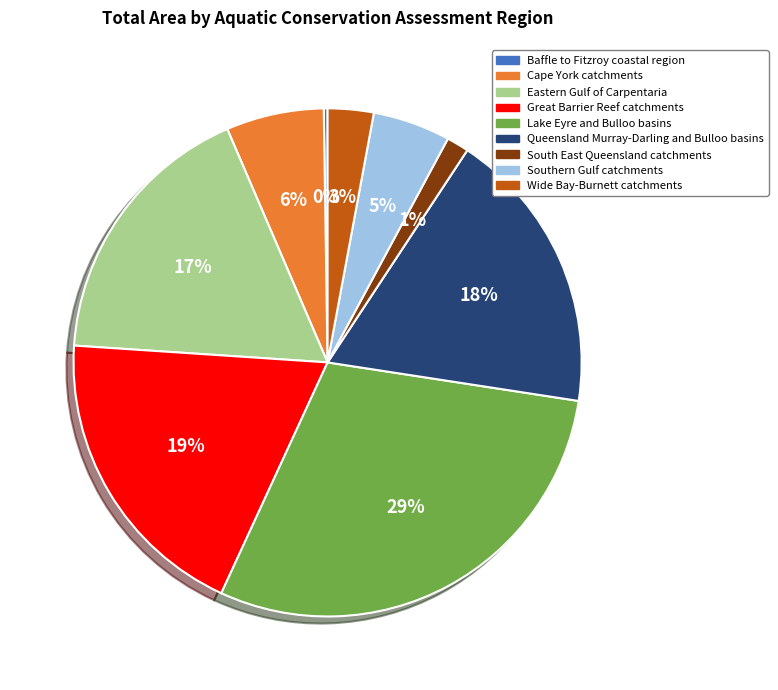

Do Cape York catchments and Southern Gulf catchments together represent more than half of the pie?

No